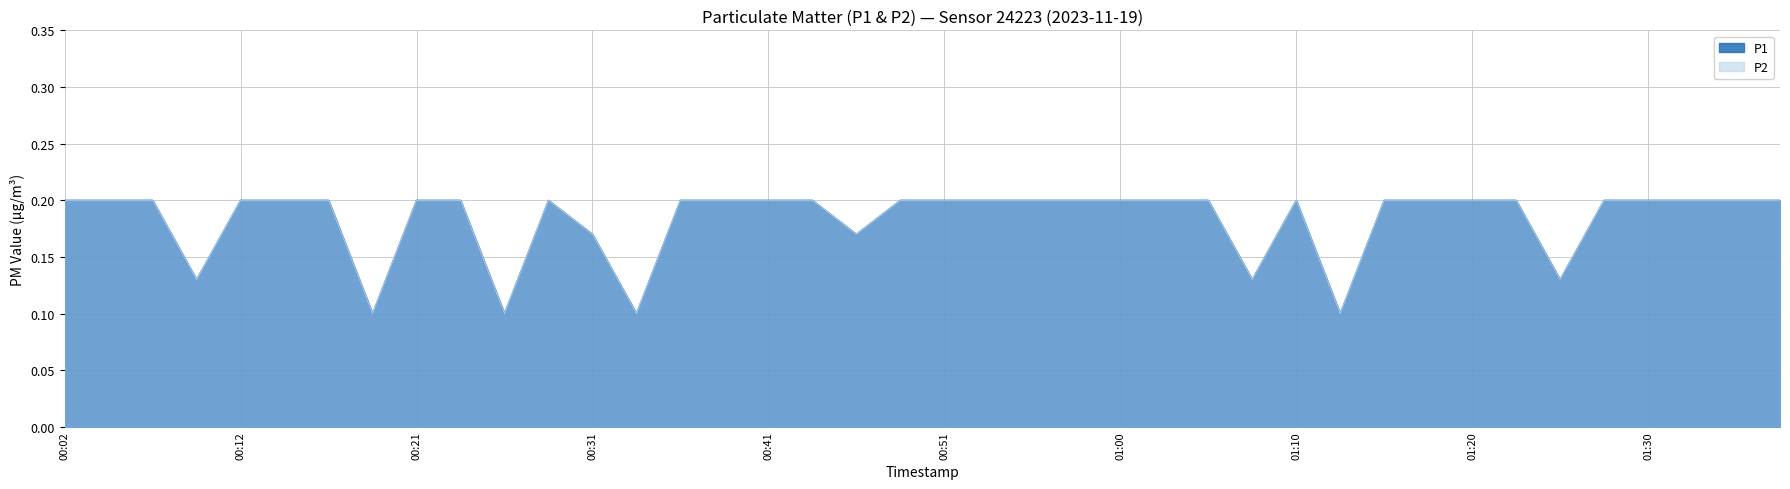

How many P2 values are between 0 and 1?

40